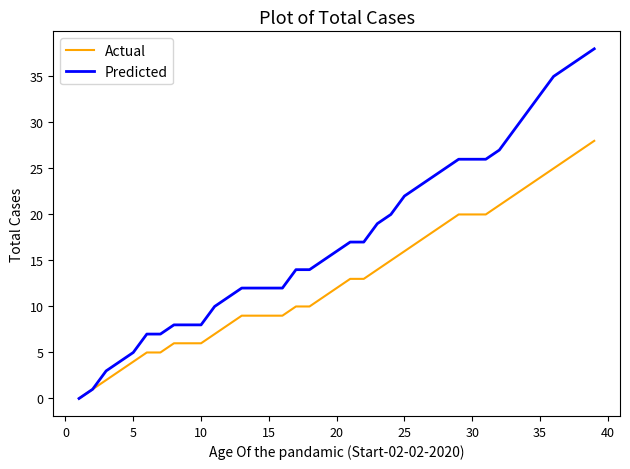

Rank the series by their average value, from highest to lowest.

Predicted, Actual